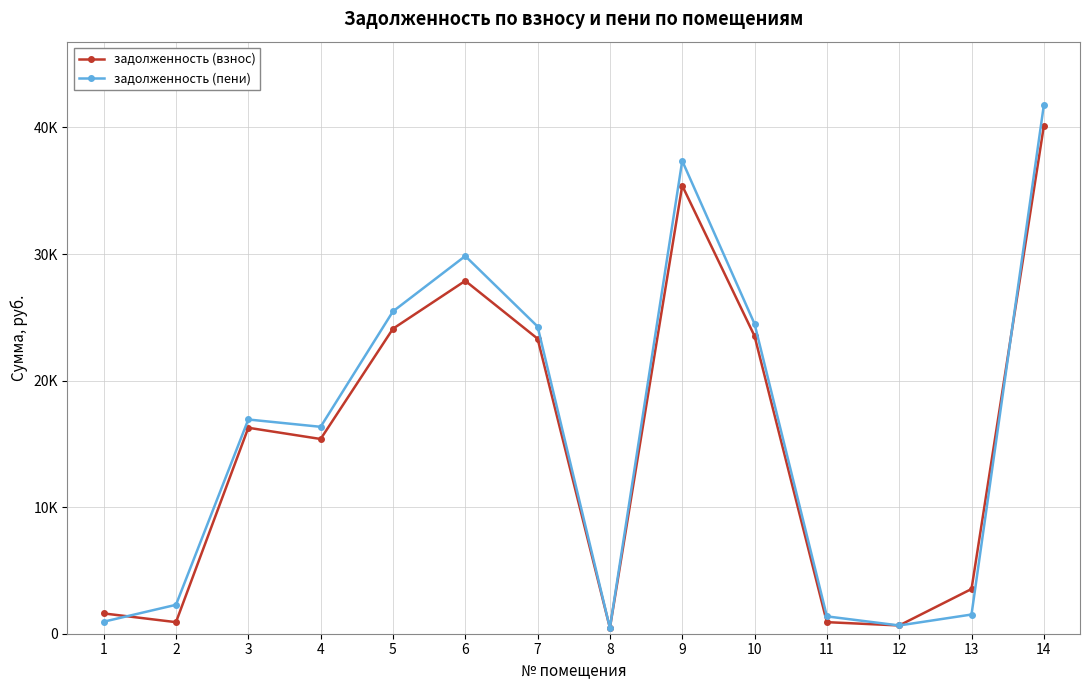

Which series changed the most between 2 and 14?

задолженность (пени)